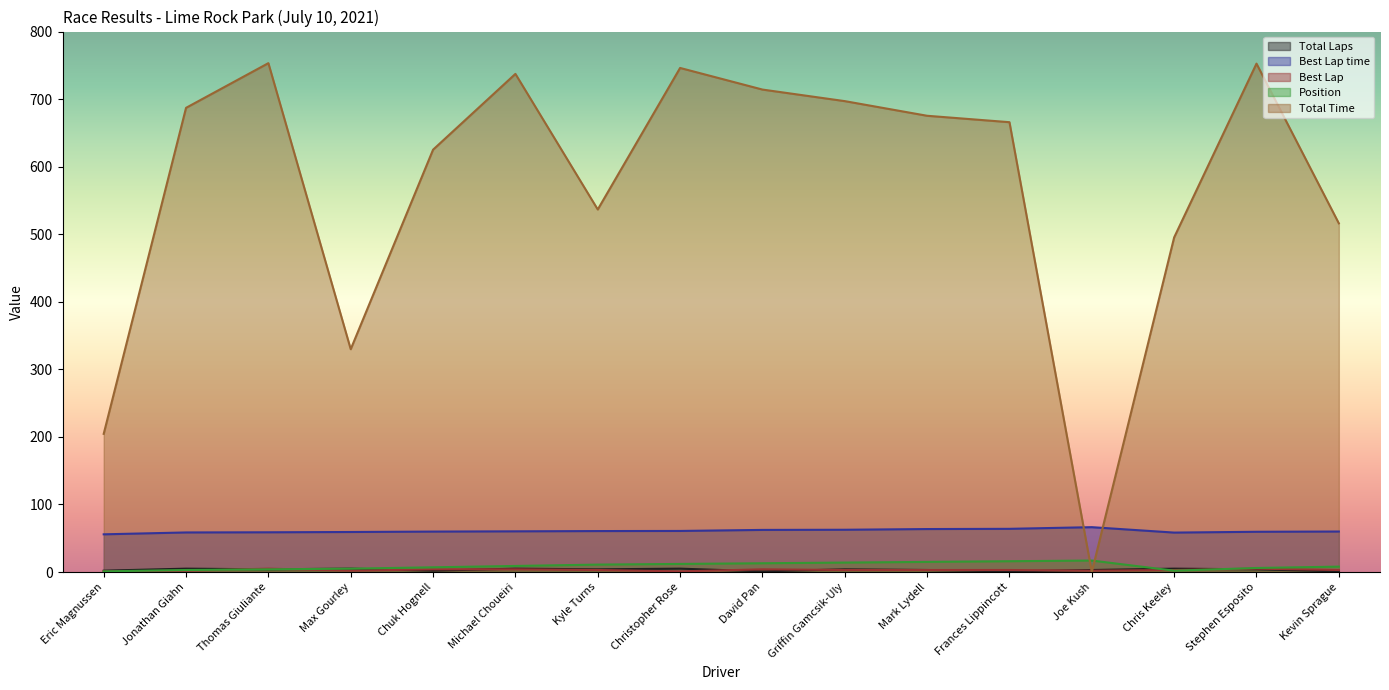

True or false: Best Lap time and Total Laps intersect in this chart.

False